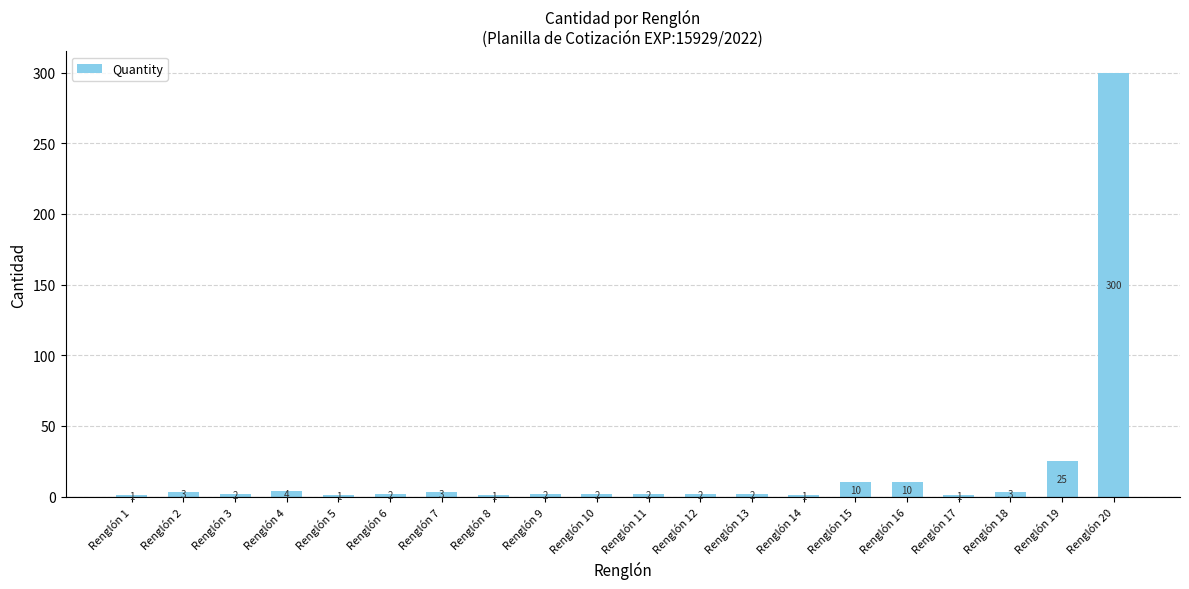

What is the greatest value displayed?

300